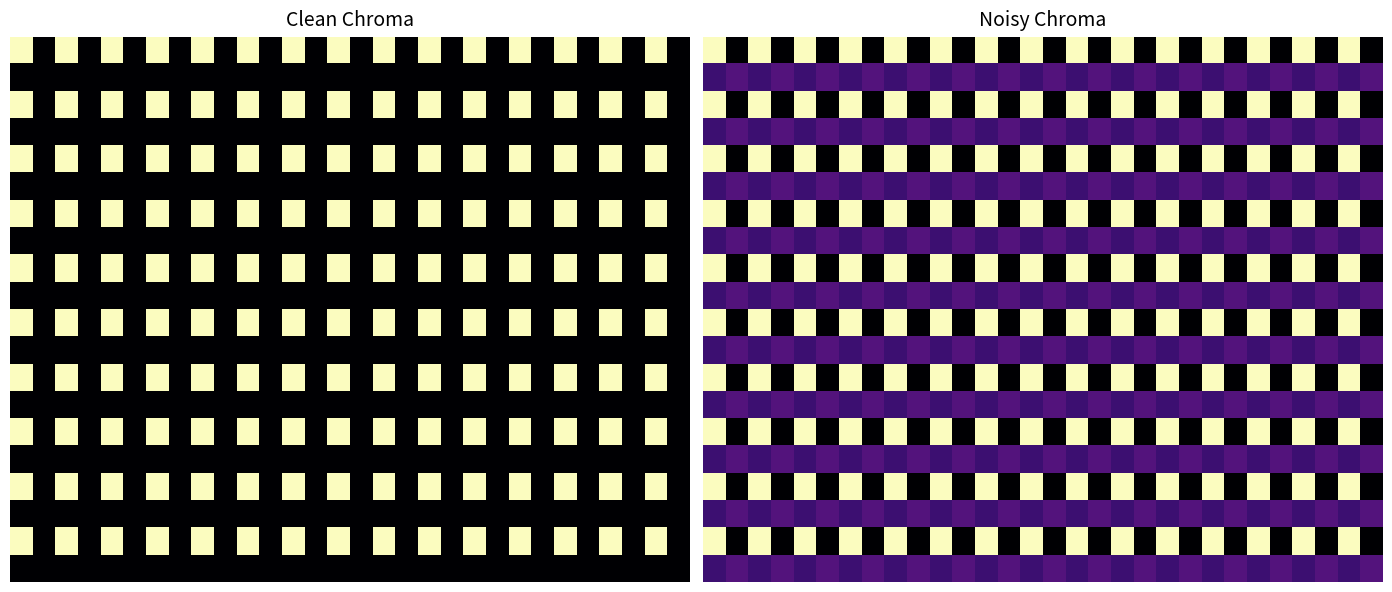

At how many categories does at least one series exceed 0?

30